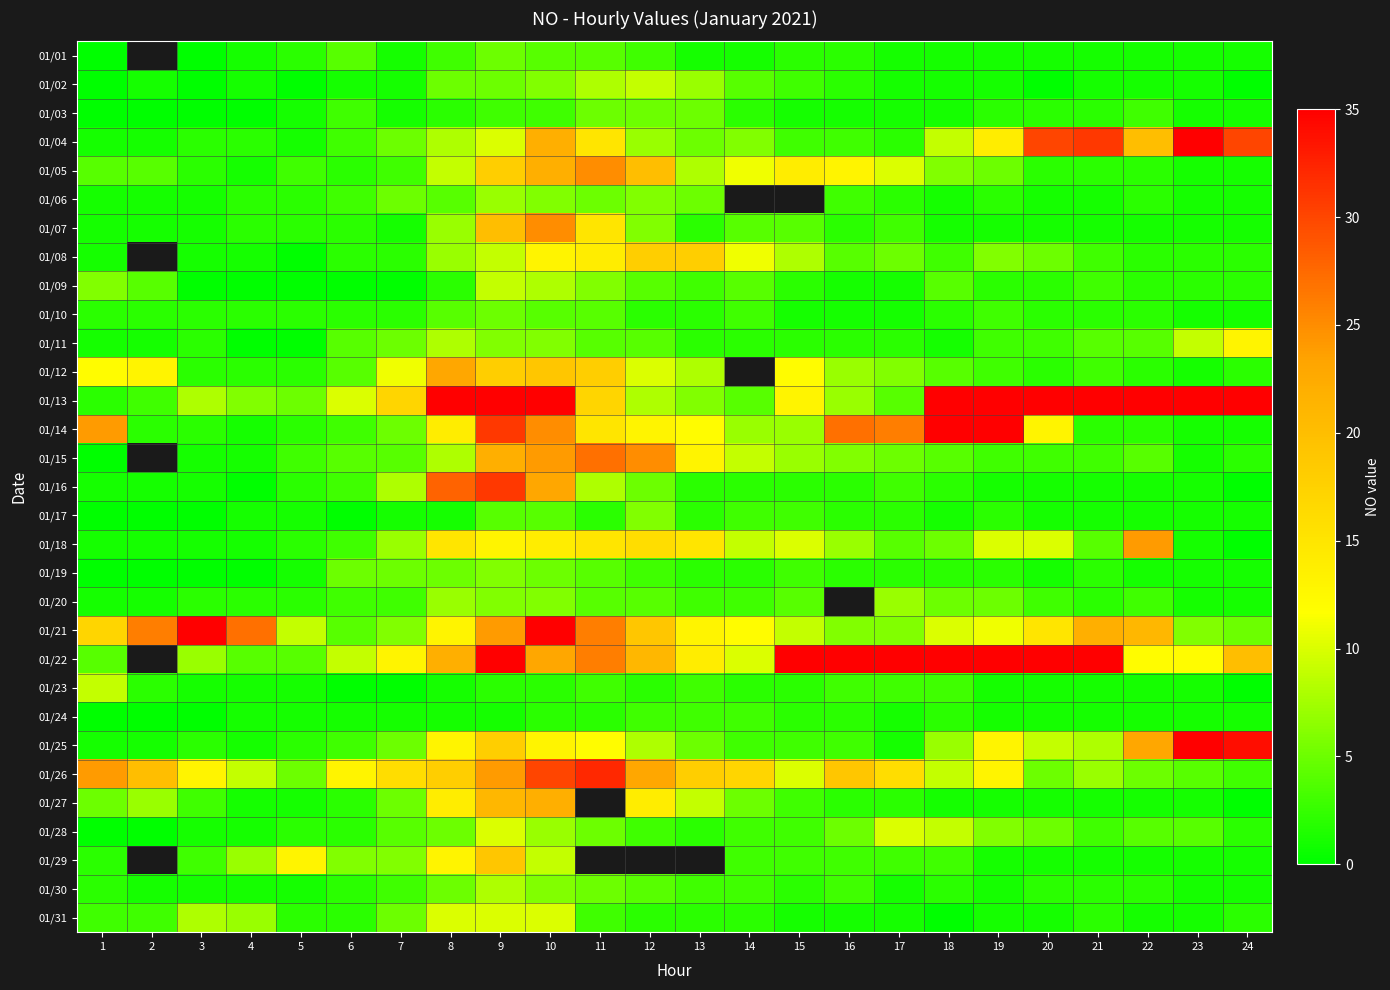

Where does the 01/31 series first go above 2?

1